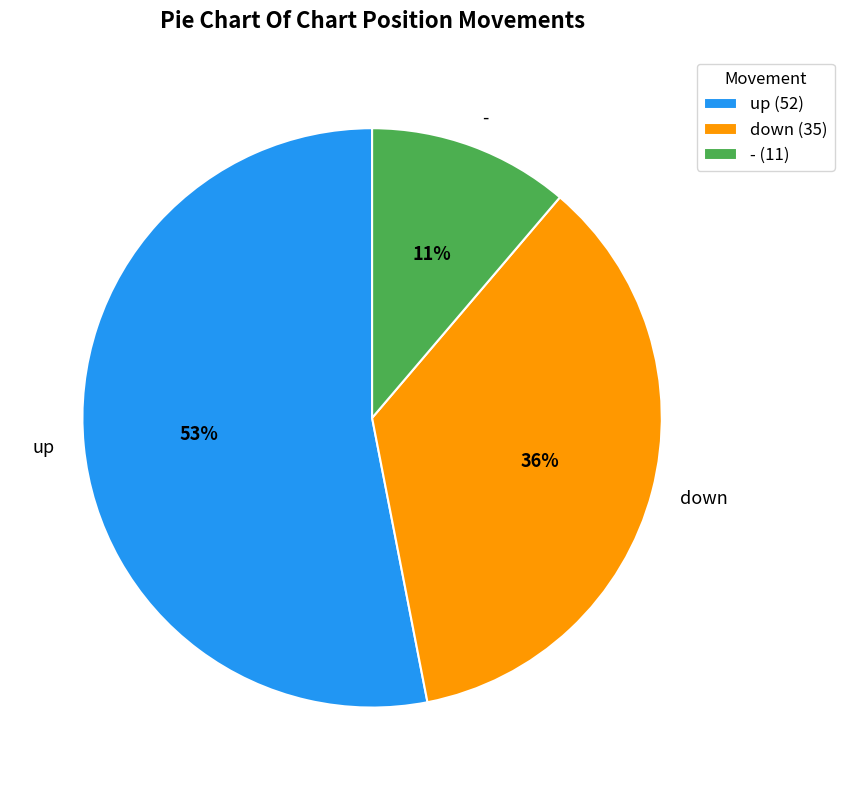

Is it true that up is 46% of the pie?

False